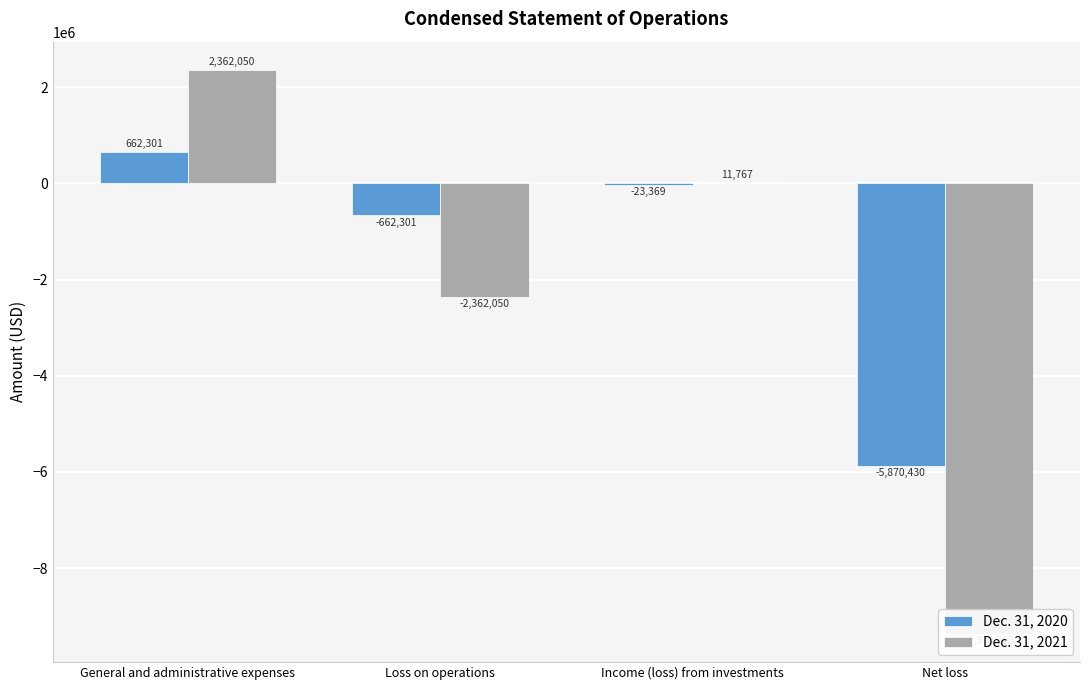

What is the sum of the Dec. 31, 2021 values at Income (loss) from investments and Net loss?

-9358516